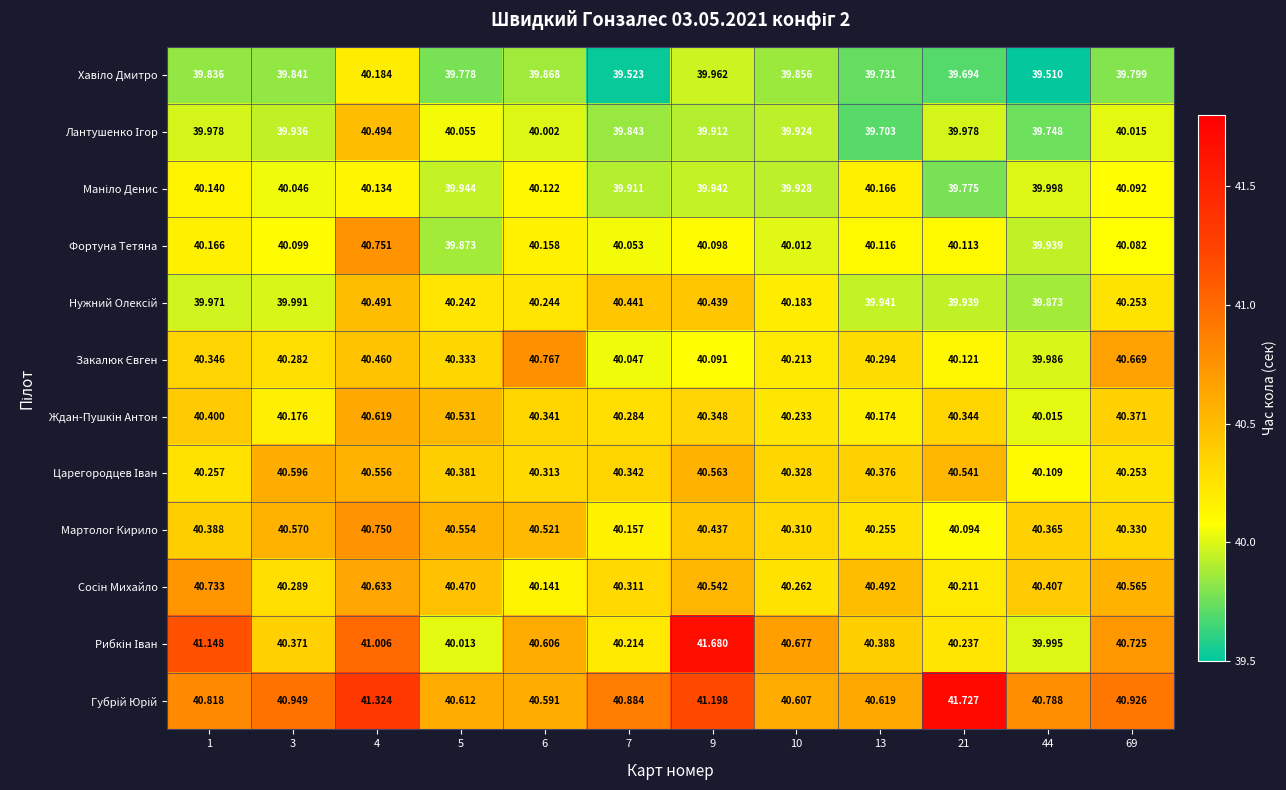

Count the number of data series in this chart.

12